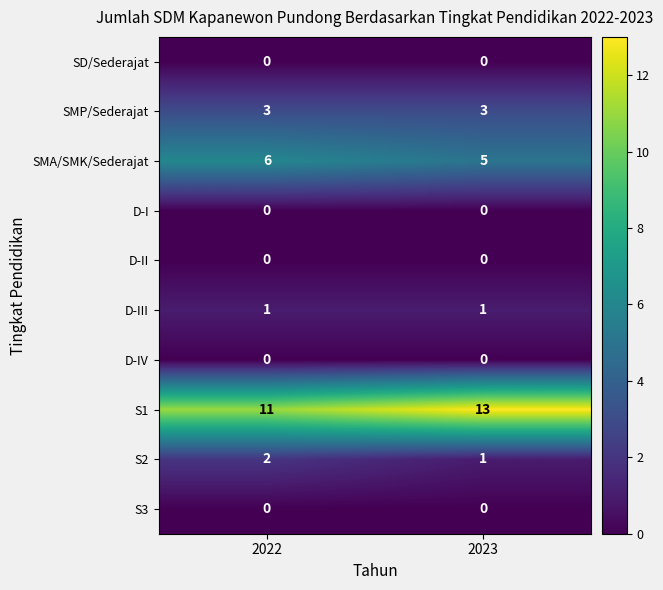

Rank the categories by S1 value from highest to lowest.

2023, 2022